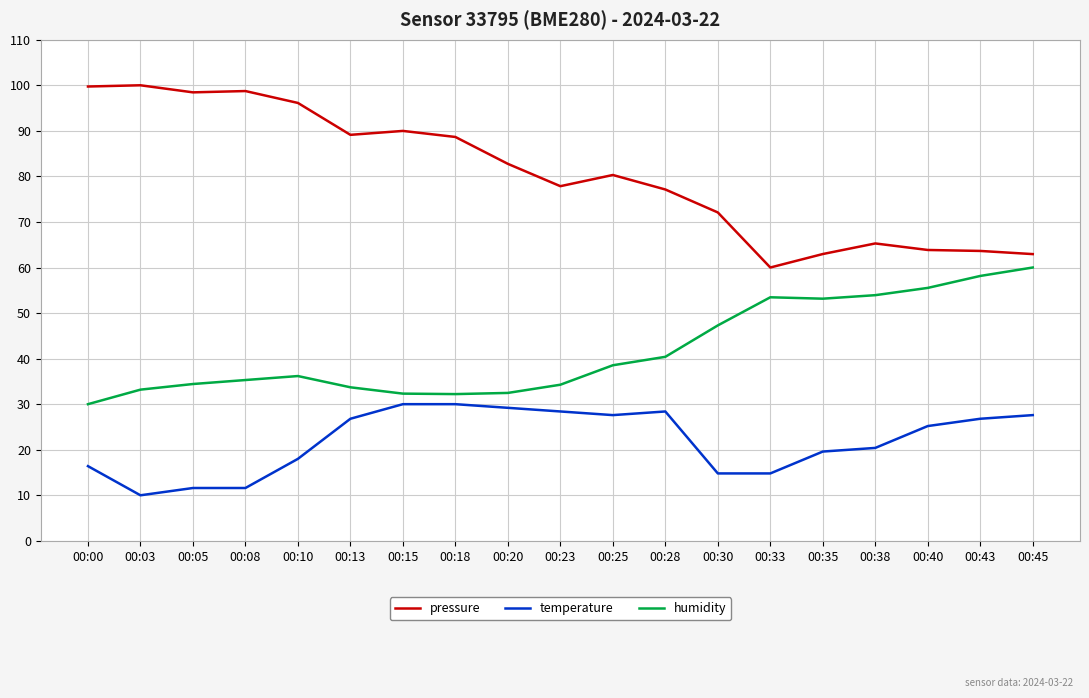

Which series has the widest spread of values?

pressure